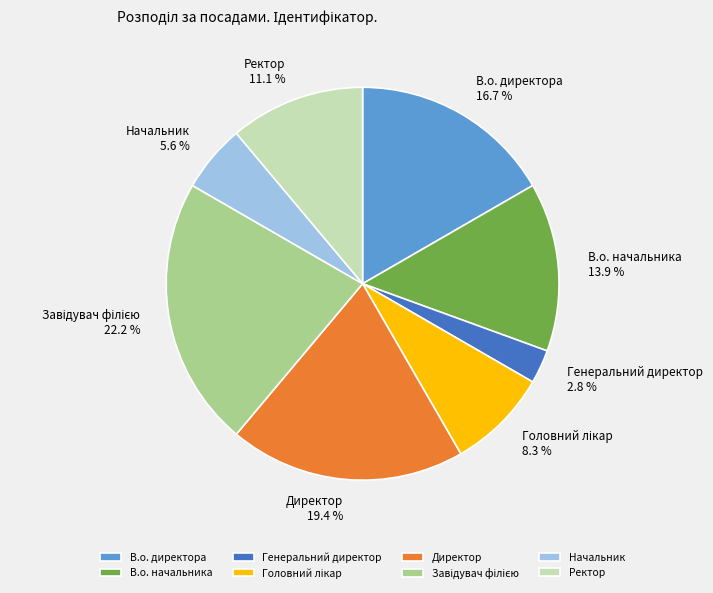

What portion of the pie excludes Ректор?

88.9%